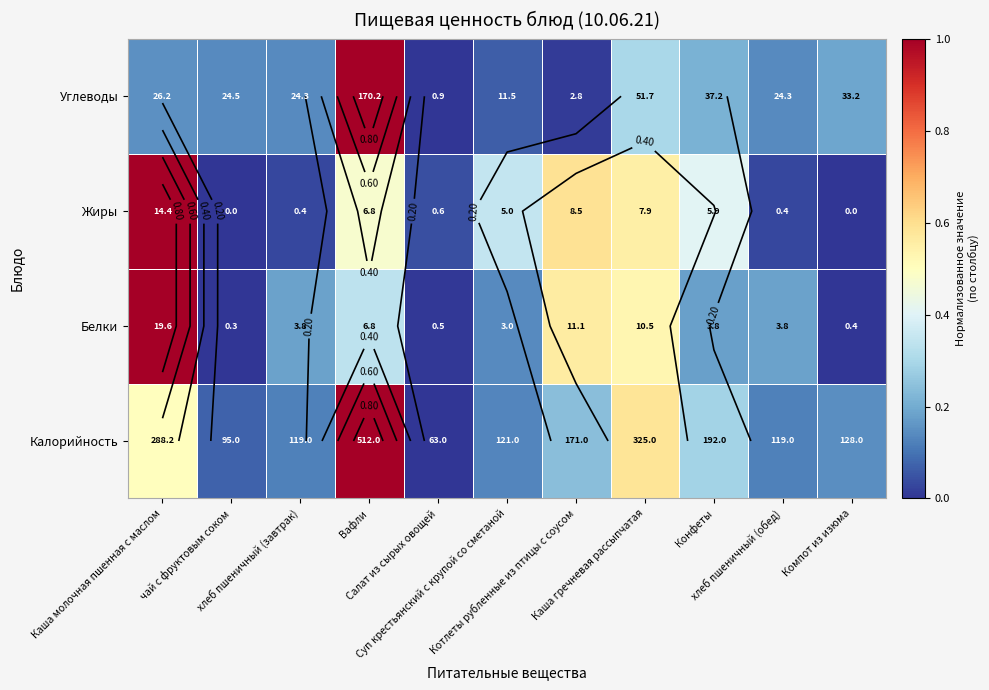

At which category does the chart reach its peak across all series?

Вафли